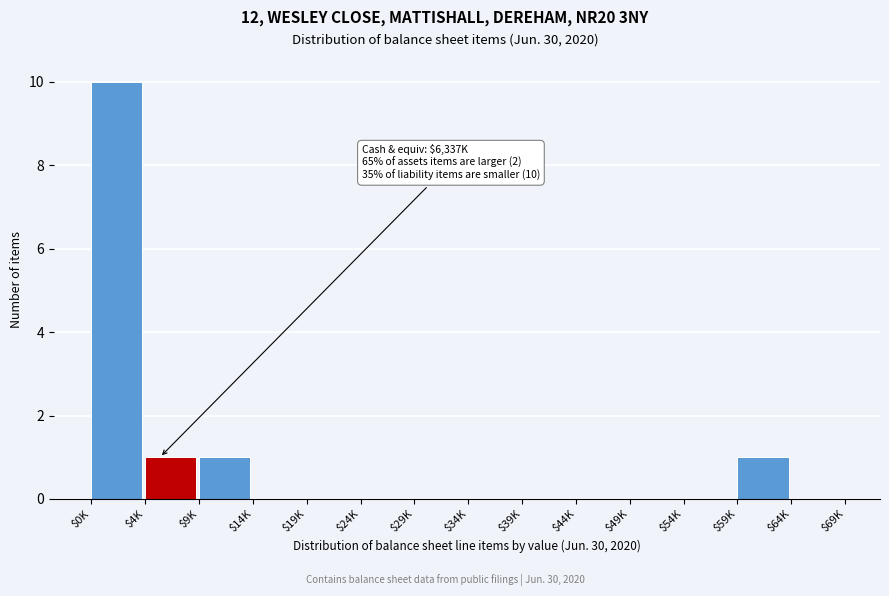

Is it true that the value at $24K is 4?

False